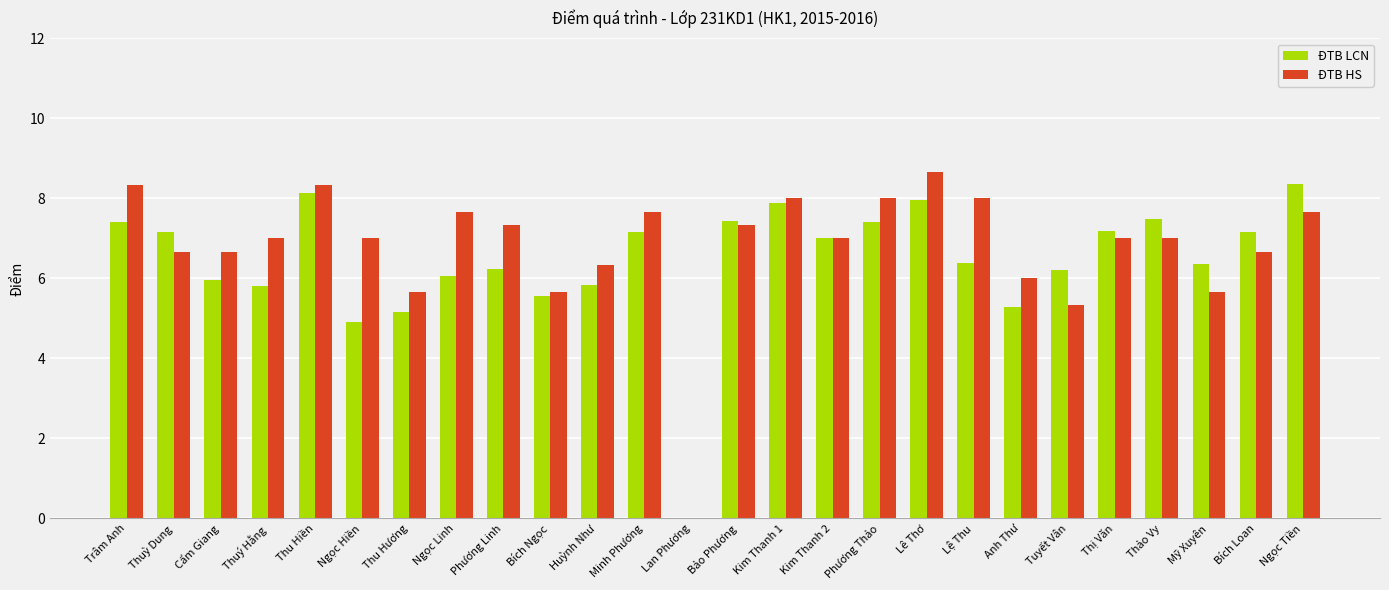

What is the sum of the ĐTB HS values at Minh Phương and Kim Thanh 2?

14.7